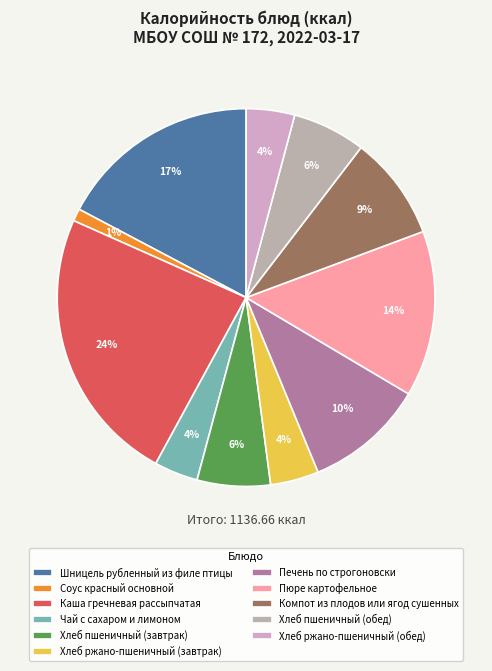

Which slice is the smallest?

Соус красный основной